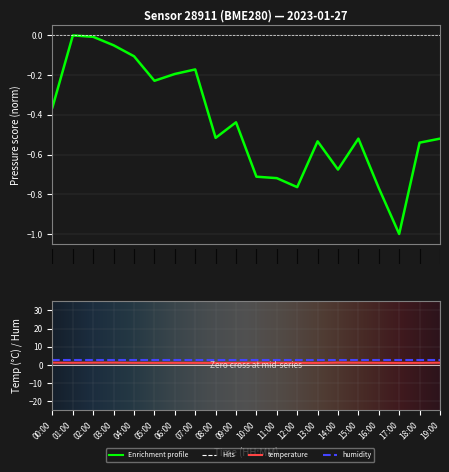

At which category does temperature reach its first local peak?

03:00